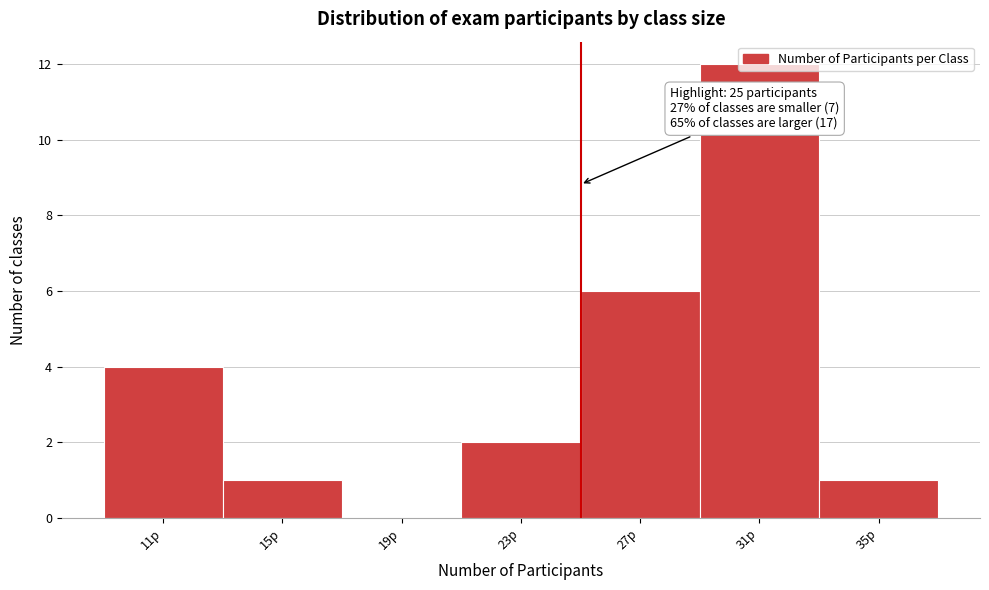

Which range on the x-axis has the tallest bar?

29 to 33